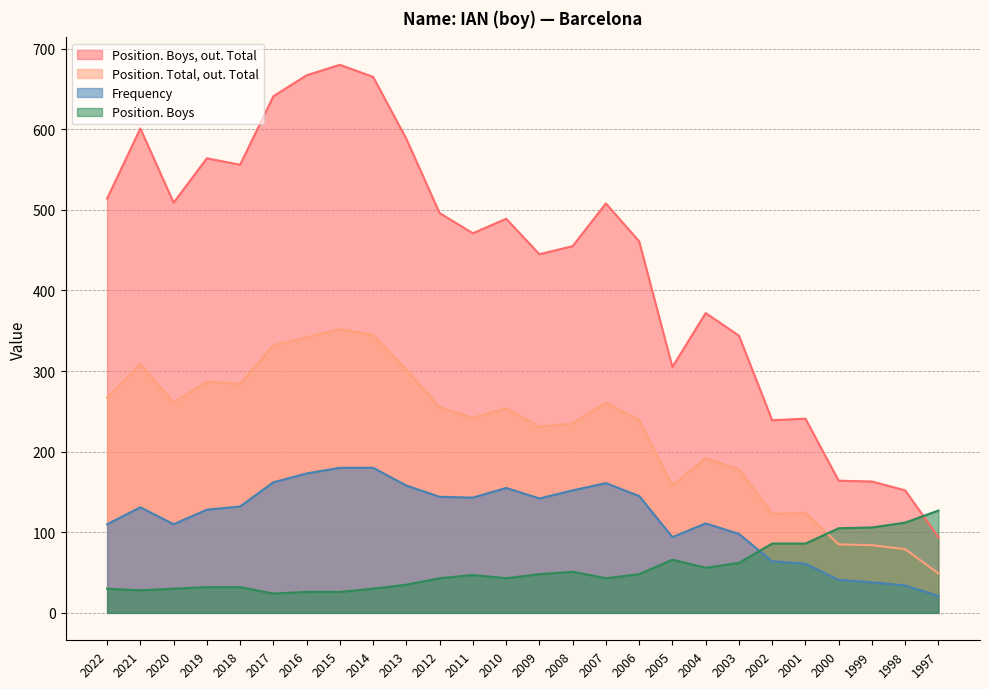

What is the sum of all Position. Total, out. Total values?

5870